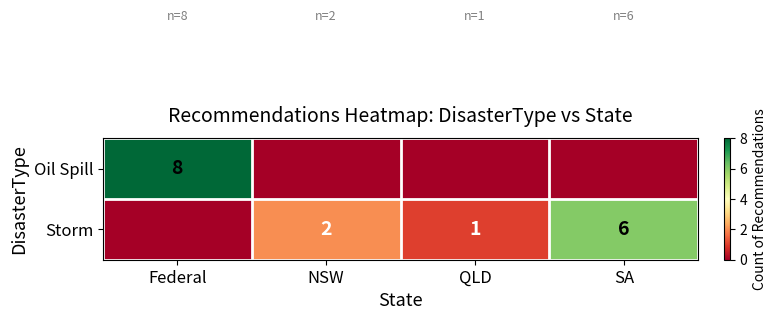

Which has a higher value, NSW or QLD?

NSW